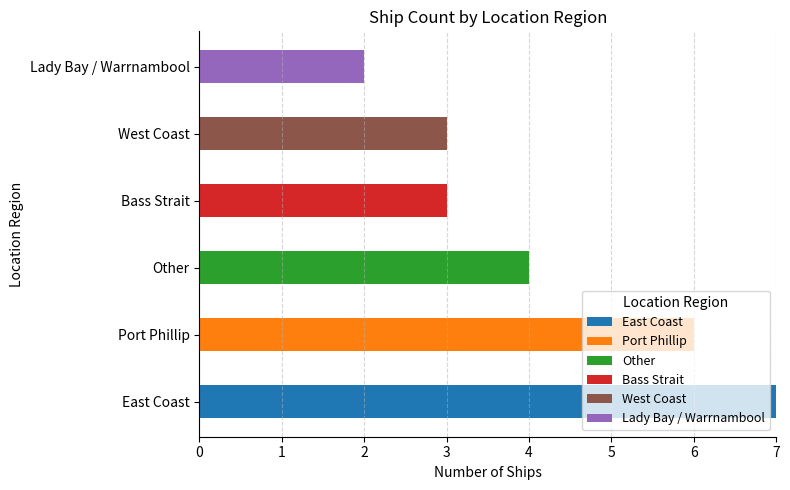

What is the total value across all series at Bass Strait?

3